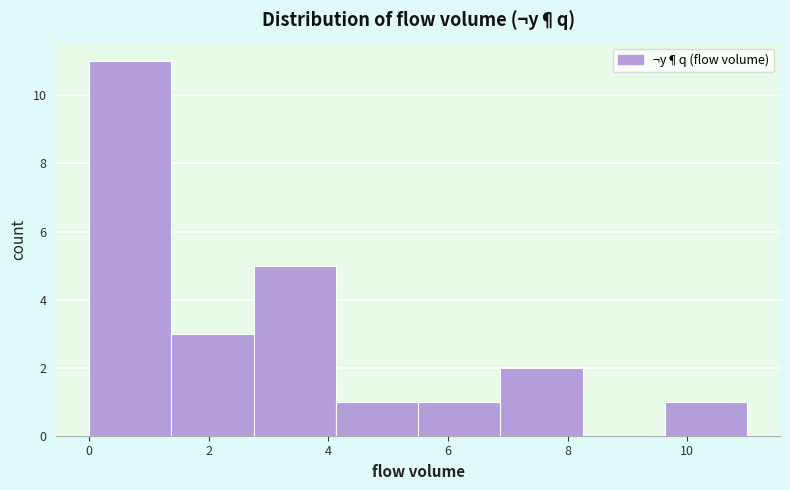

Over which range of the x-axis is the bar tallest?

0.0 to 1.4